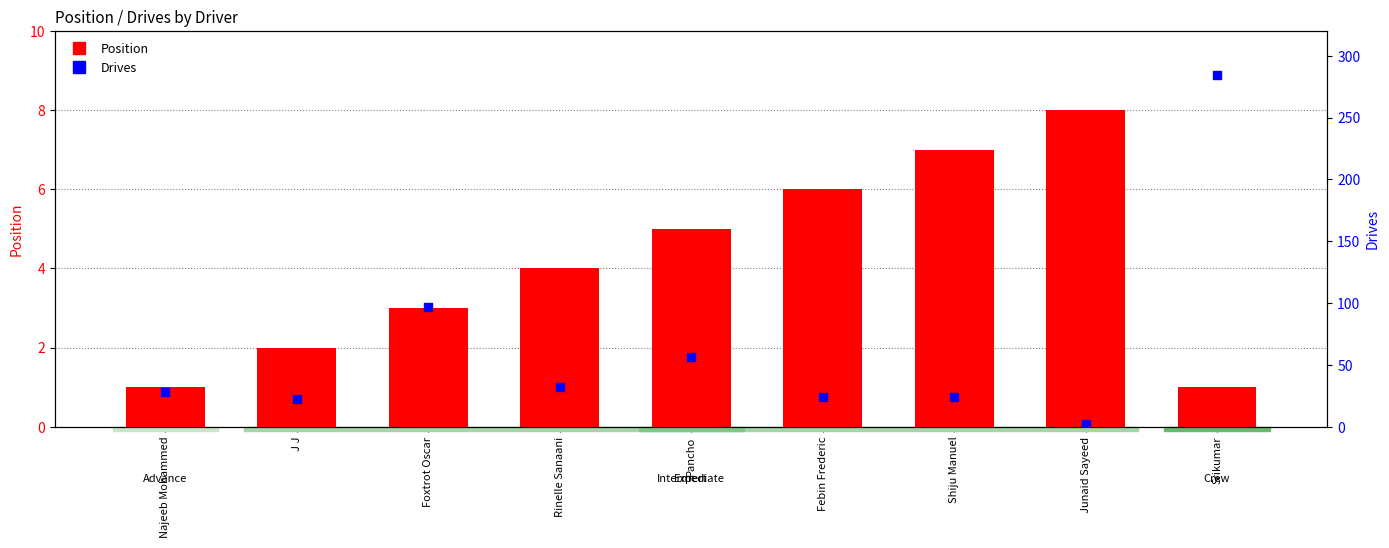

Which series has the largest total across all categories?

Drives